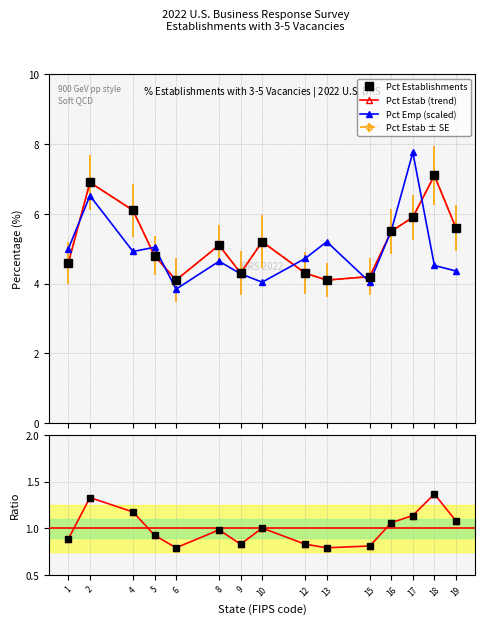

List the labels in order of Pct Employment value, largest first.

17, 2, 16, 13, 5, 1, 4, 12, 8, 18, 19, 9, 10, 15, 6